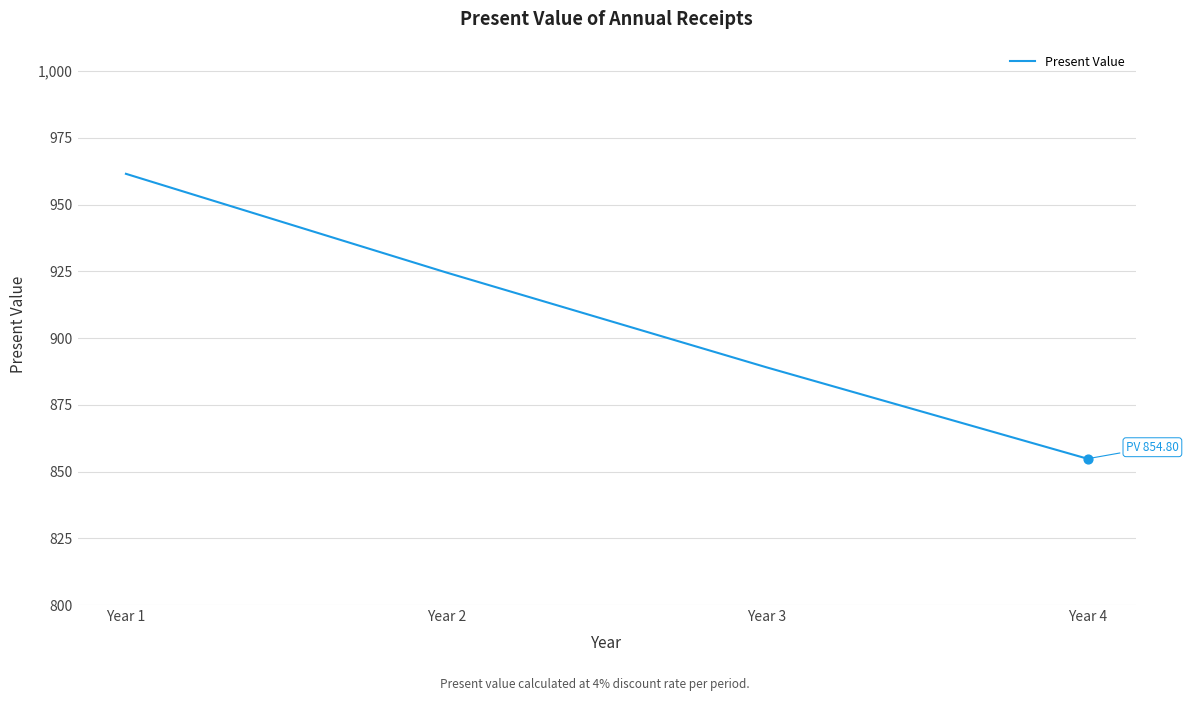

What is the change in value from Year 3 to Year 4?

-34.2